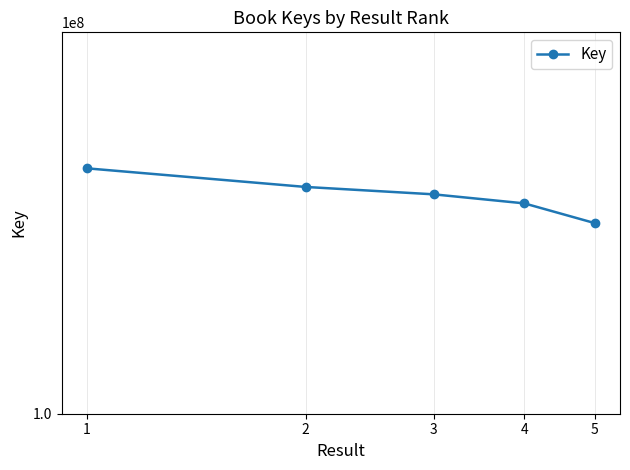

Which category has the lowest value across all series?

5